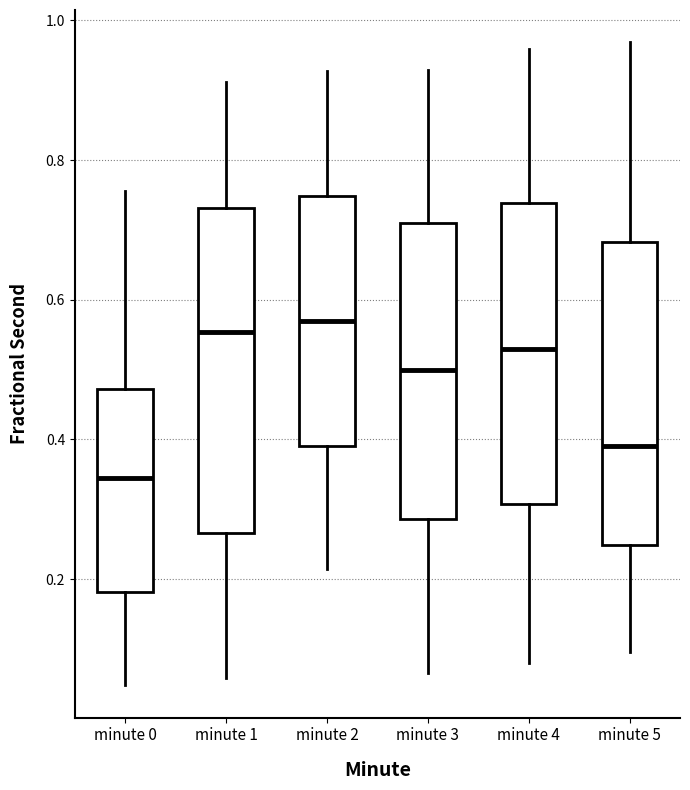

Reading left to right, transcribe this box plot: for each box, give where its median line is, the range the box spans, and where its two whiskers end, as read against the y-axis. The values are not printed on the chart, so give them approximately, as read against the axis.

minute 0: median 0.34, box 0.18 to 0.48, whiskers 0.04 to 0.76
minute 1: median 0.56, box 0.26 to 0.74, whiskers 0.06 to 0.92
minute 2: median 0.56, box 0.38 to 0.74, whiskers 0.22 to 0.92
minute 3: median 0.50, box 0.28 to 0.72, whiskers 0.06 to 0.92
minute 4: median 0.52, box 0.30 to 0.74, whiskers 0.08 to 0.96
minute 5: median 0.40, box 0.24 to 0.68, whiskers 0.10 to 0.96